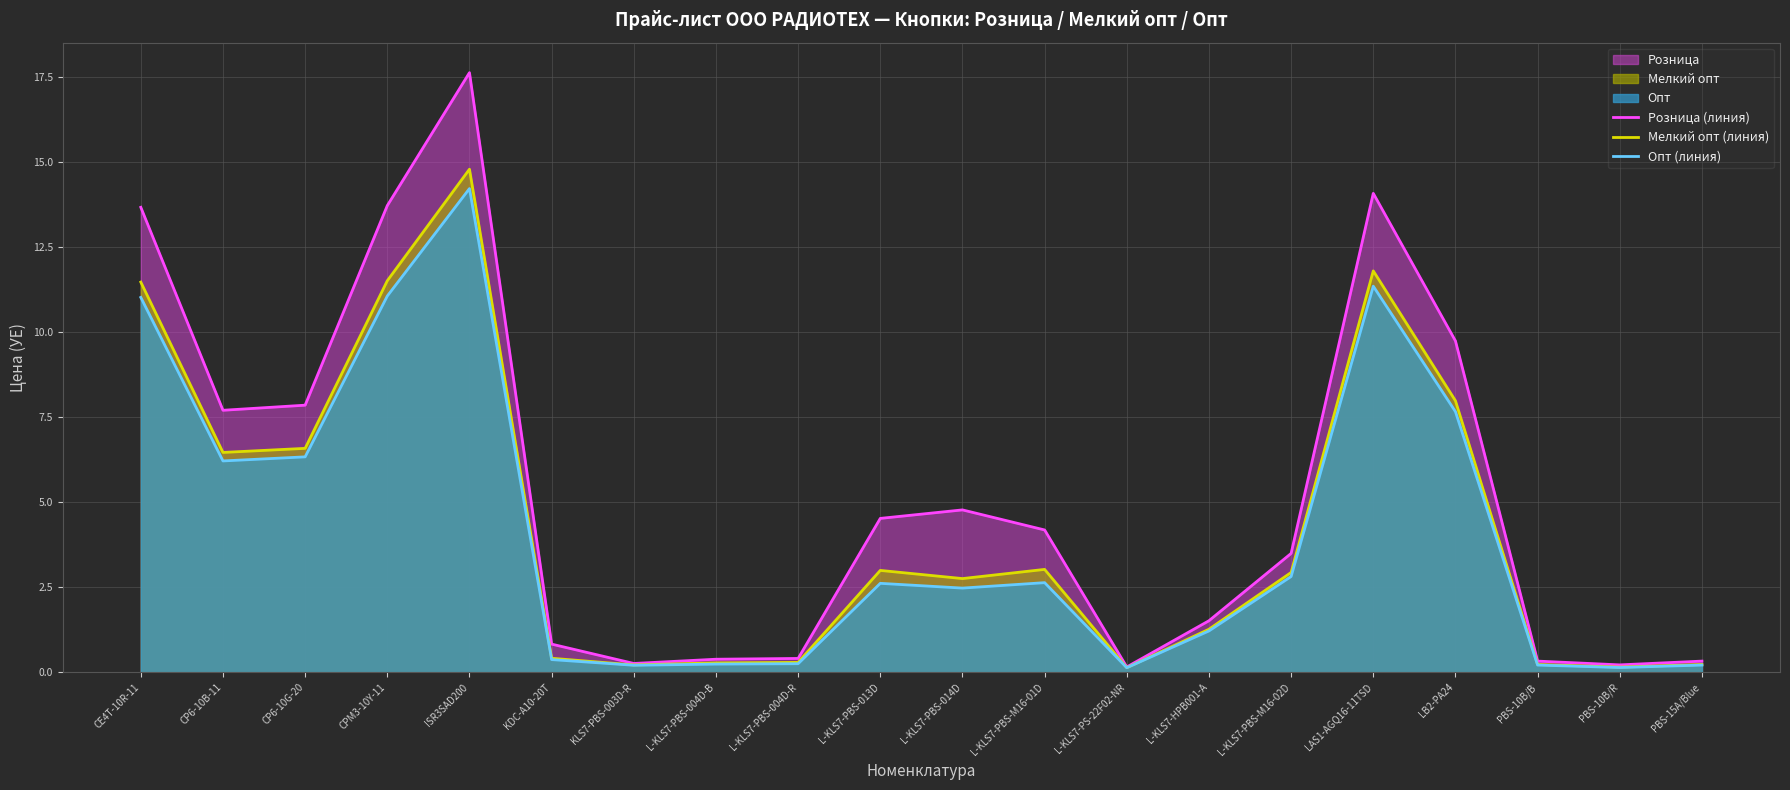

How many values in the Мелкий опт (линия) series exceed 2?

11